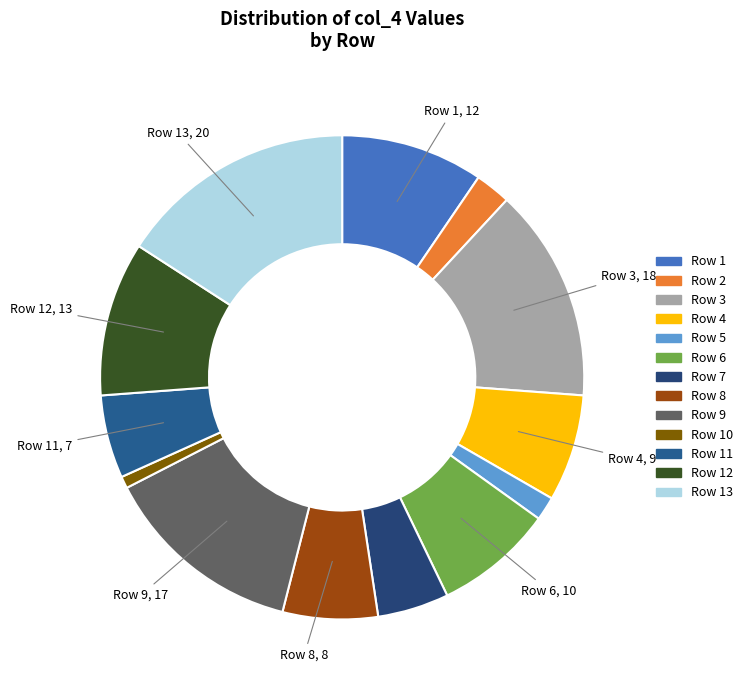

Which slice is the largest?

Row 13